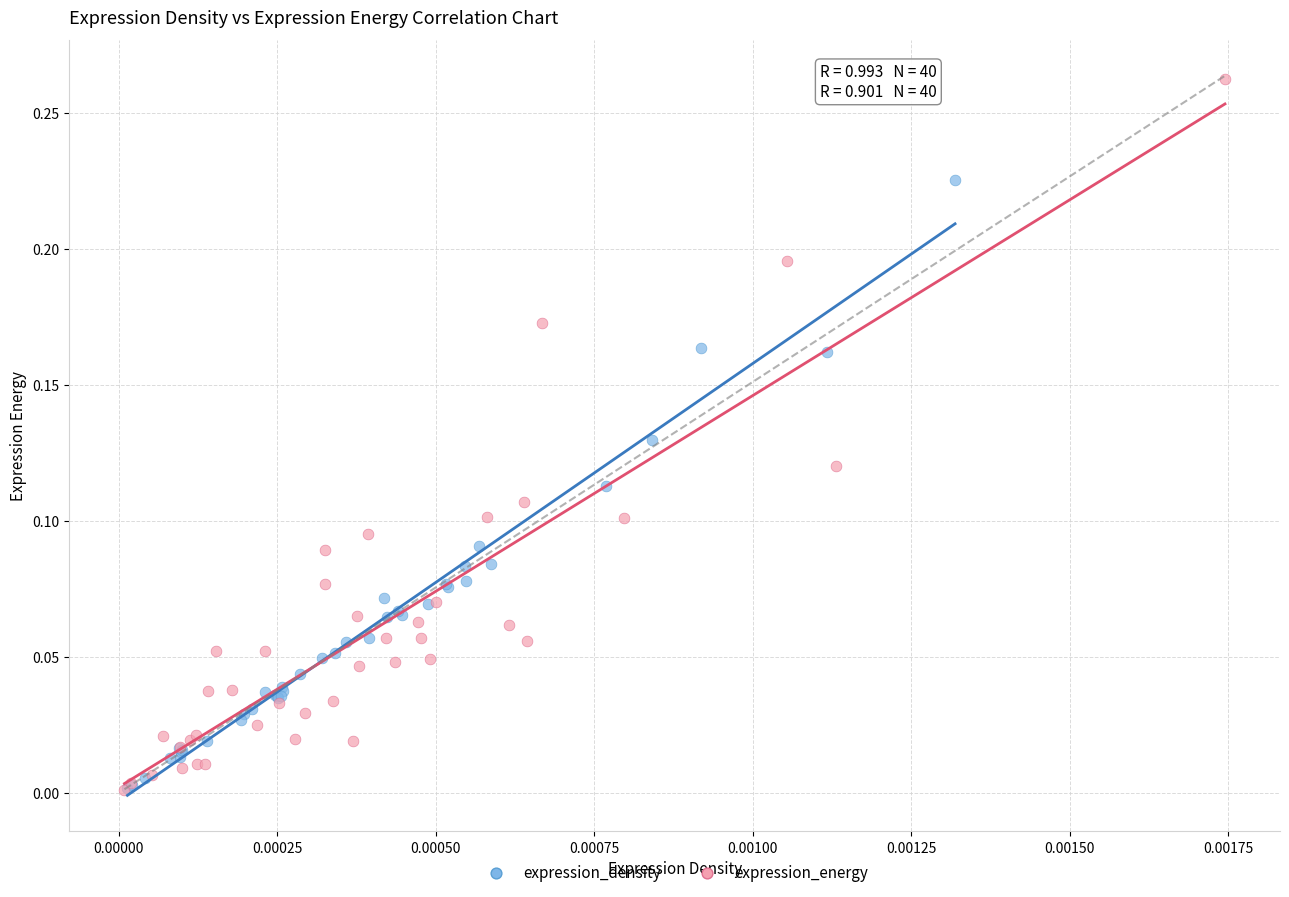

What are all the series names shown in the legend?

expression_density, expression_energy